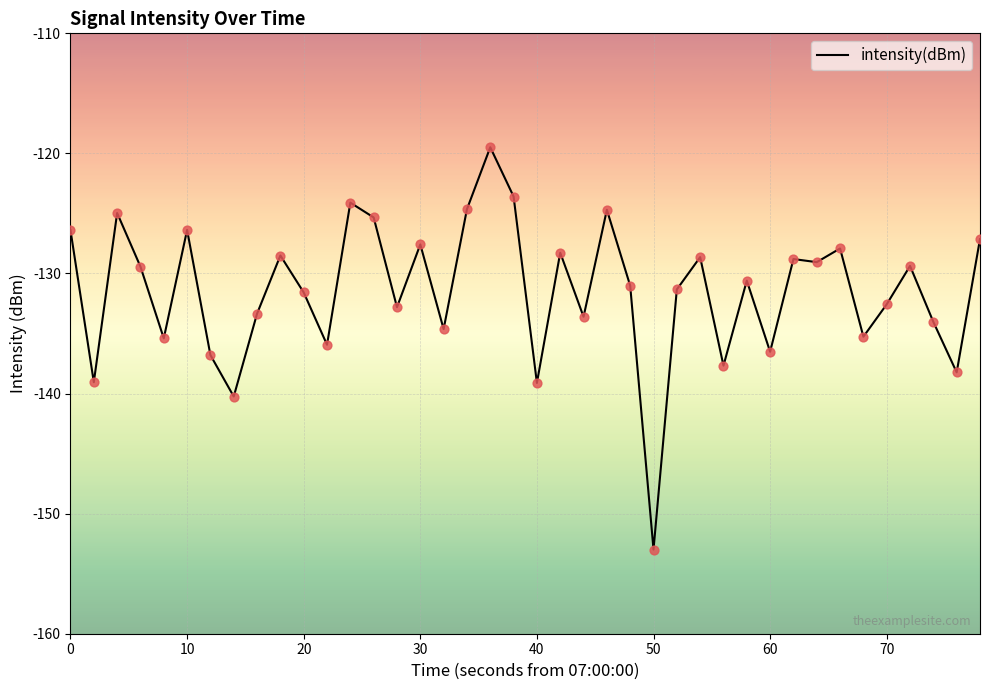

What is the smallest value displayed?

-153.0